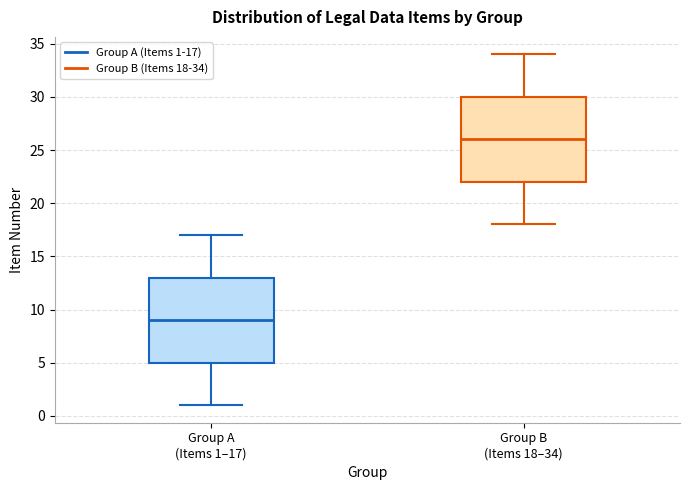

Reading left to right, read every box against the y-axis: the position of its median line, the range the box covers, and the ends of its whiskers. The values are not printed on the chart, so give them approximately, as read against the axis.

Group A (Items 1–17): median 9, box 5 to 13, whiskers 1 to 17
Group B (Items 18–34): median 26, box 22 to 30, whiskers 18 to 34